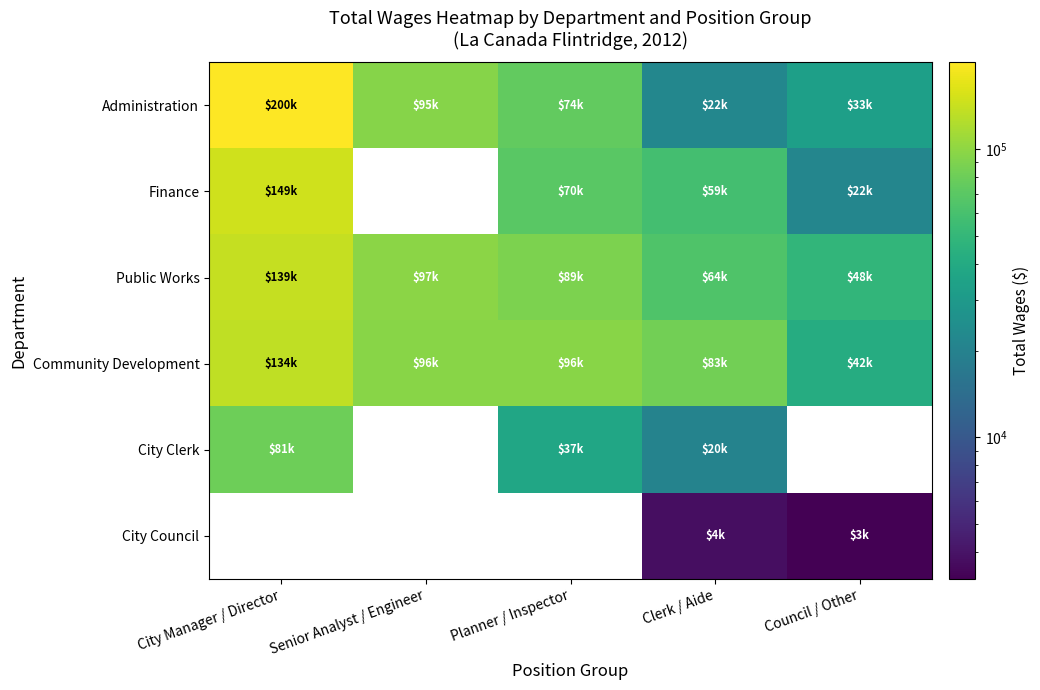

What is the difference between the maximum and minimum values in the City Clerk series?

60443.0